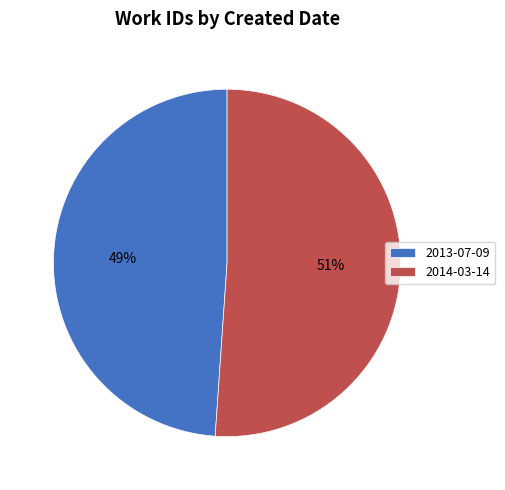

Combined, do 2014-03-14 and 2013-07-09 account for over 50%?

Yes